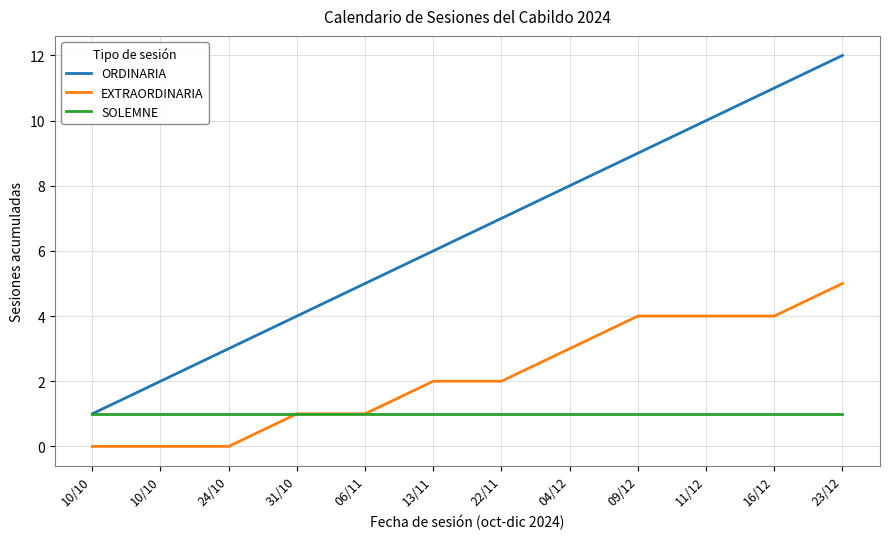

At how many categories does at least one series exceed 8?

4